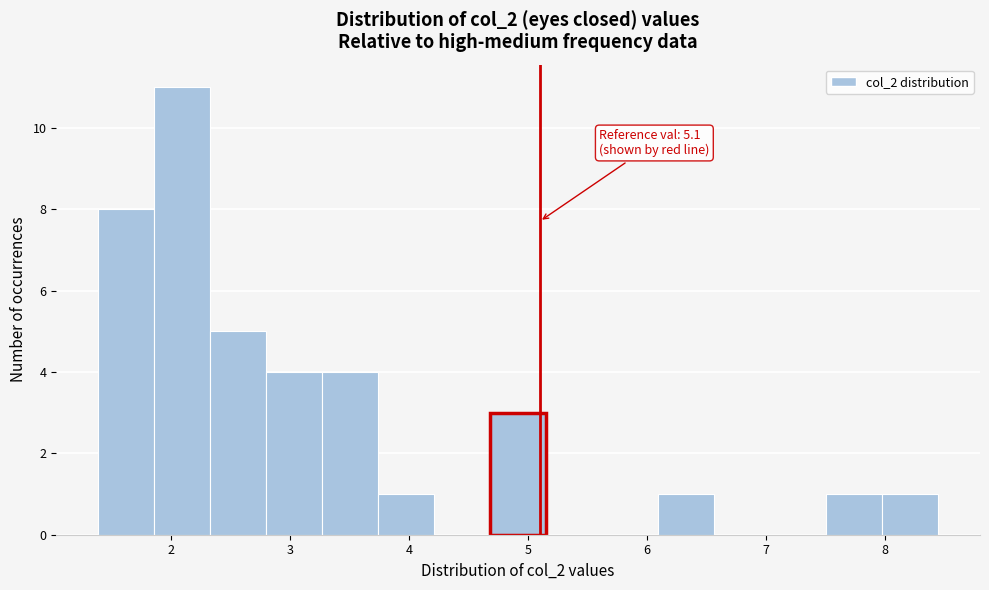

Which range on the x-axis has the tallest bar?

1.9 to 2.3